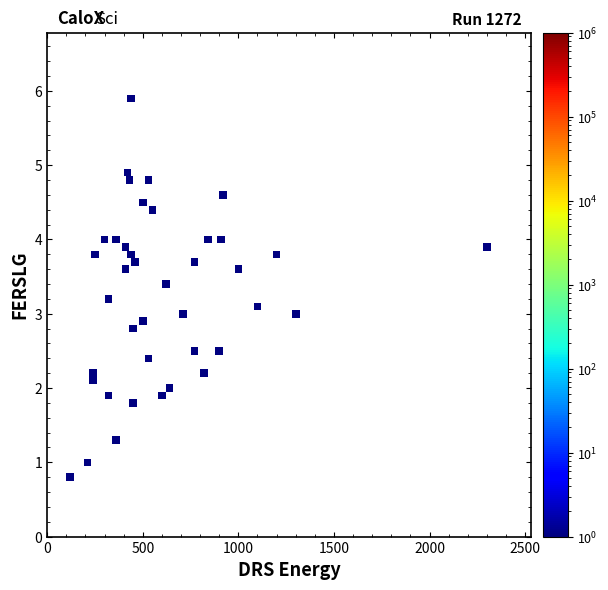

What is the range of Y values (max minus min)?

5.1